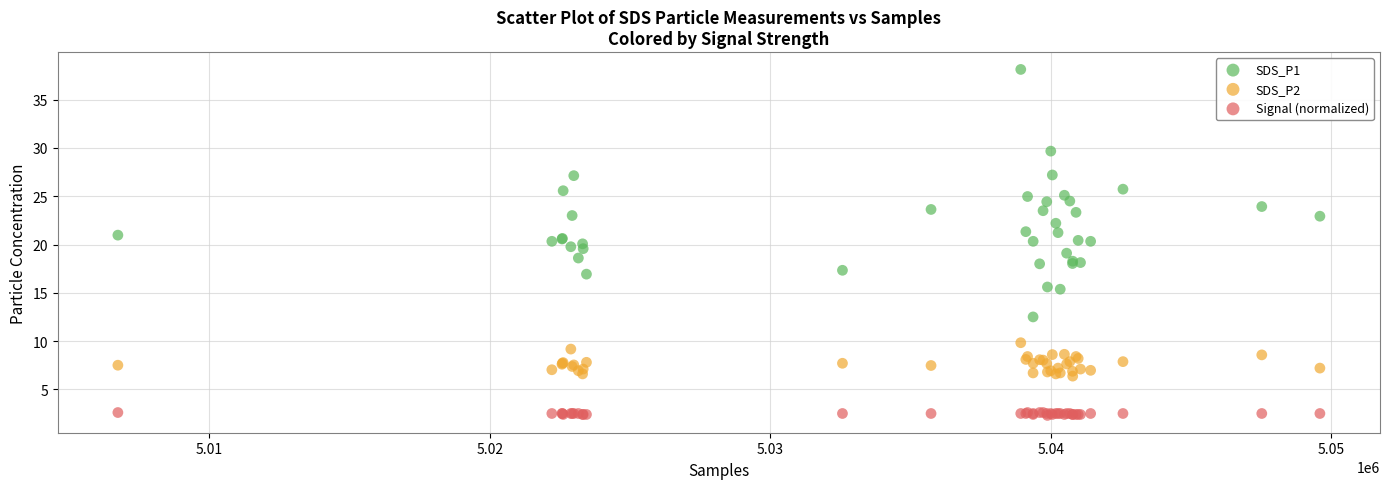

Which series contains the highest Y value?

SDS_P1